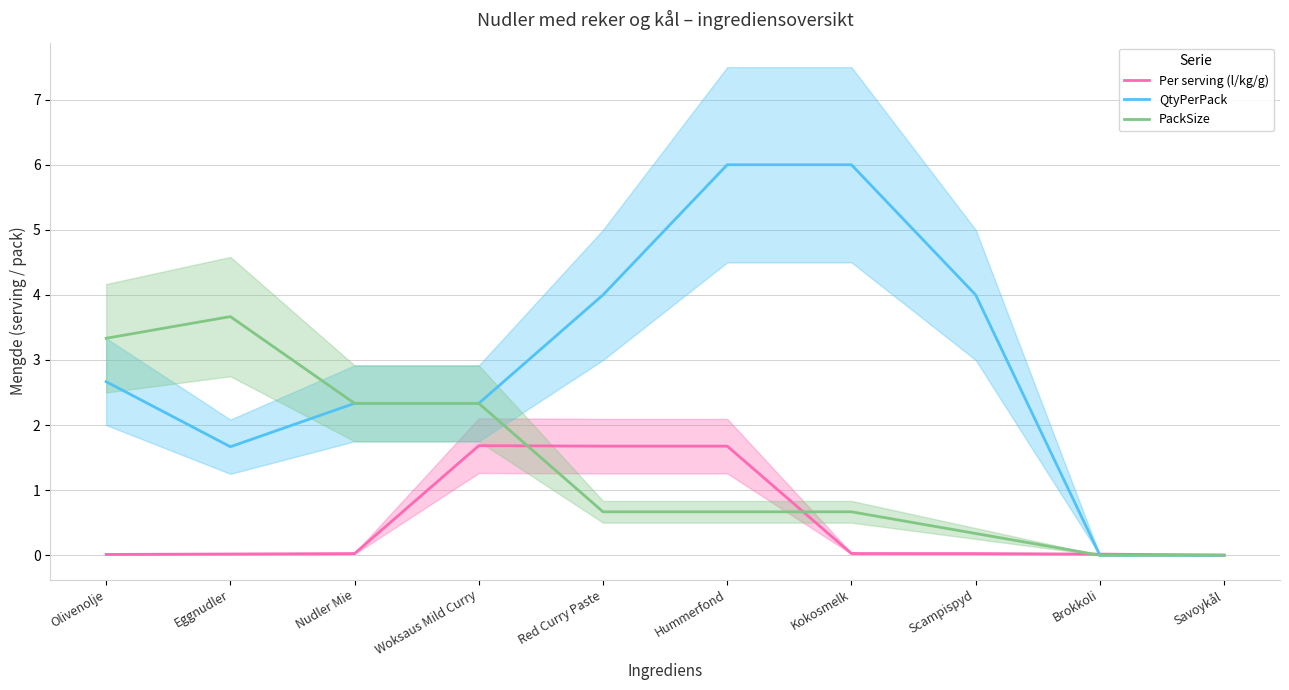

What are all the series names shown in the legend?

Per serving (l/kg/g), QtyPerPack, PackSize